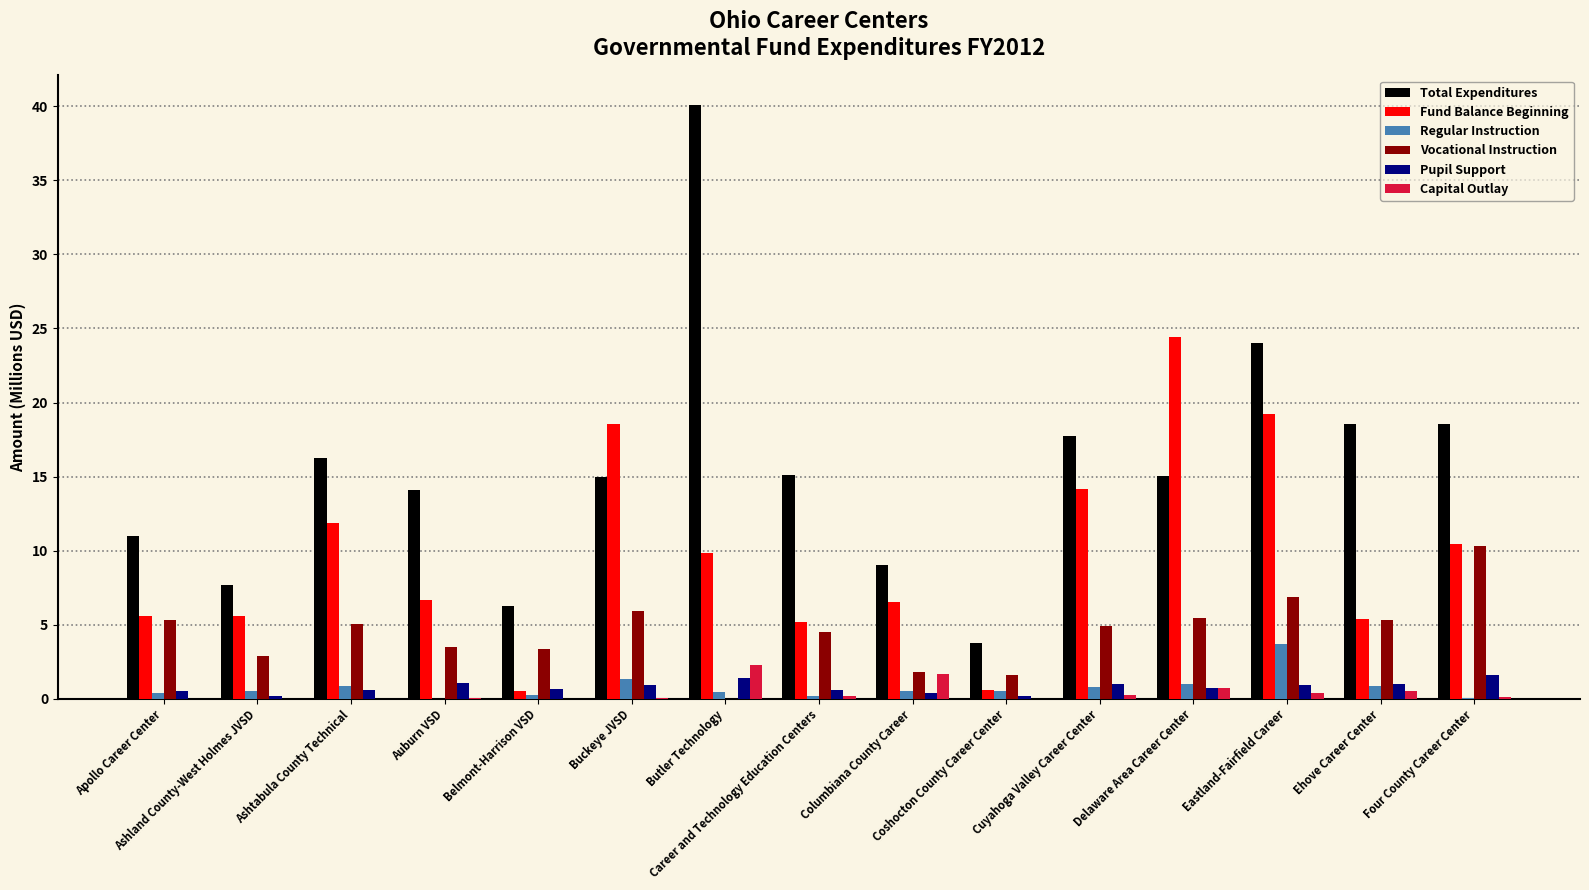

What is the total value across all series at Career and Technology Education Centers?

25.8